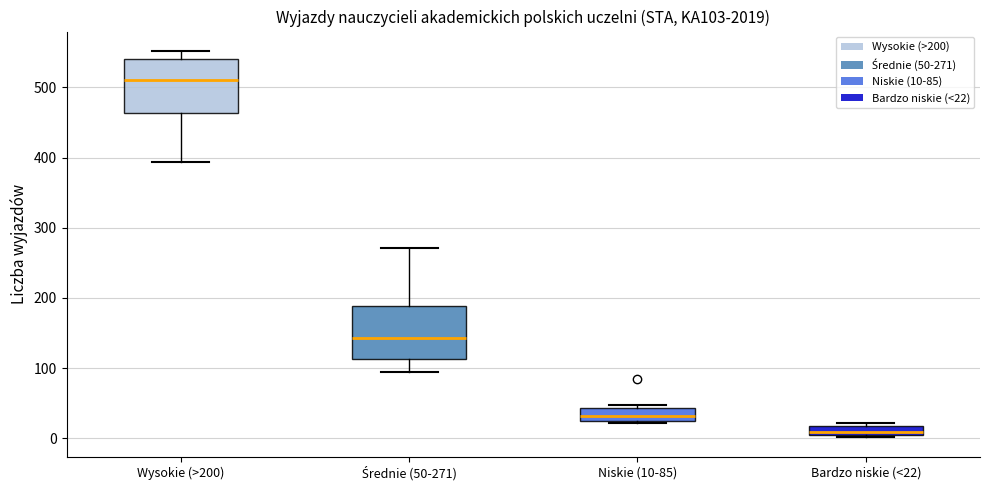

Where is the lower edge of the box for Bardzo niskie (<22) on the y-axis? The values are not printed on the chart, so give them approximately, as read against the axis.

10